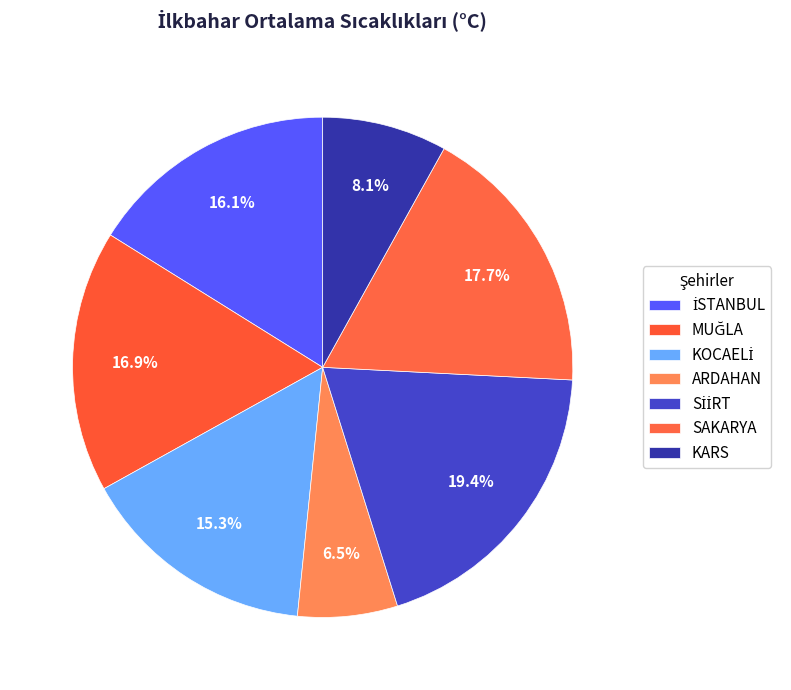

How many slices are in this pie chart?

7